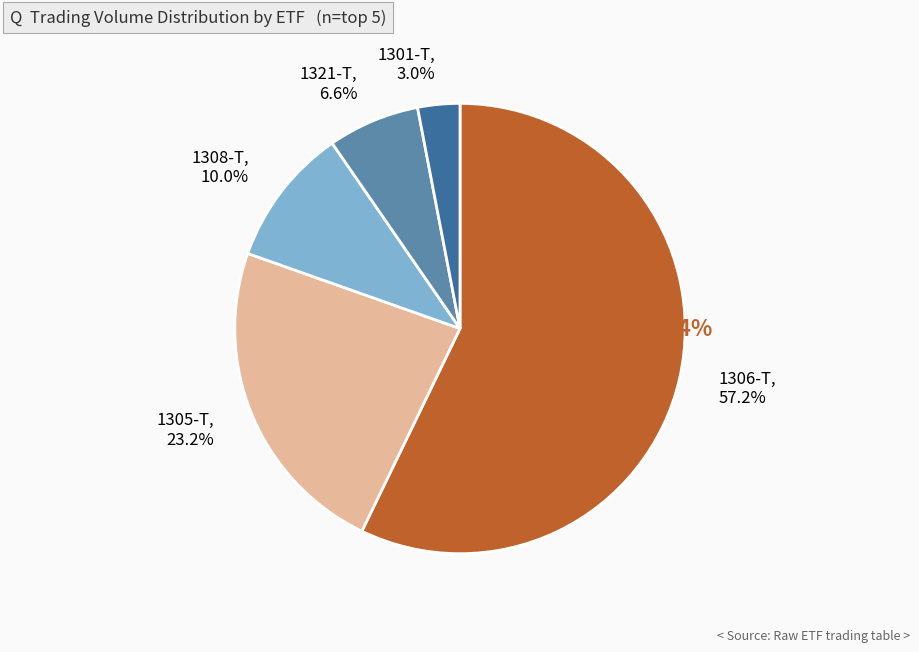

Rank the categories by value from highest to lowest.

1306-T, 57.2%, 1305-T, 23.2%, 1308-T, 10.0%, 1321-T, 6.6%, 1301-T, 3.0%